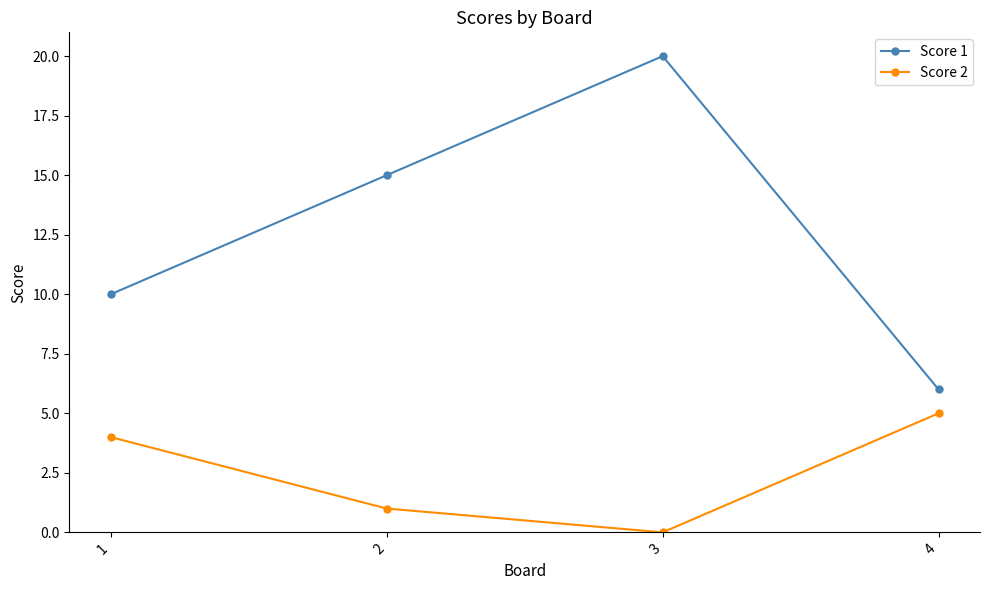

True or false: Score 1 has a value of 20 at 2.

False